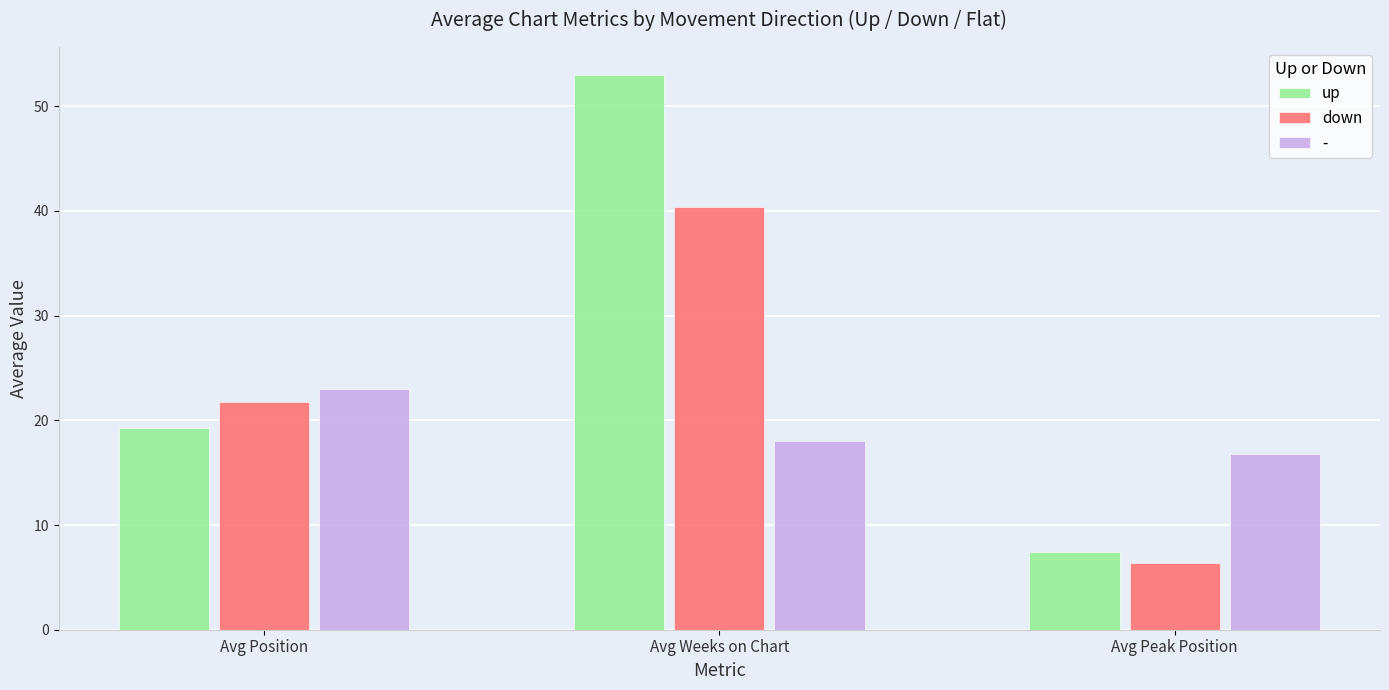

What are all the series names shown in the legend?

up, down, -